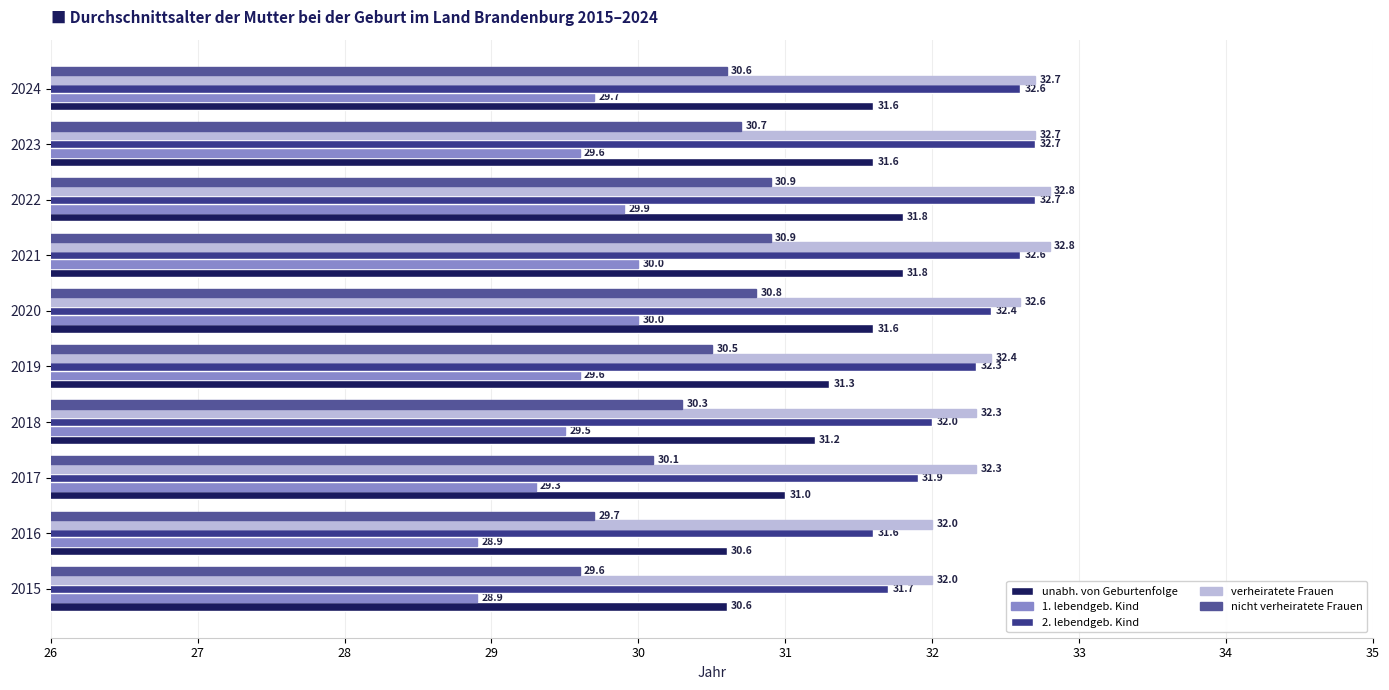

How many values in the 1. lebendgeb. Kind series exceed 29?

8